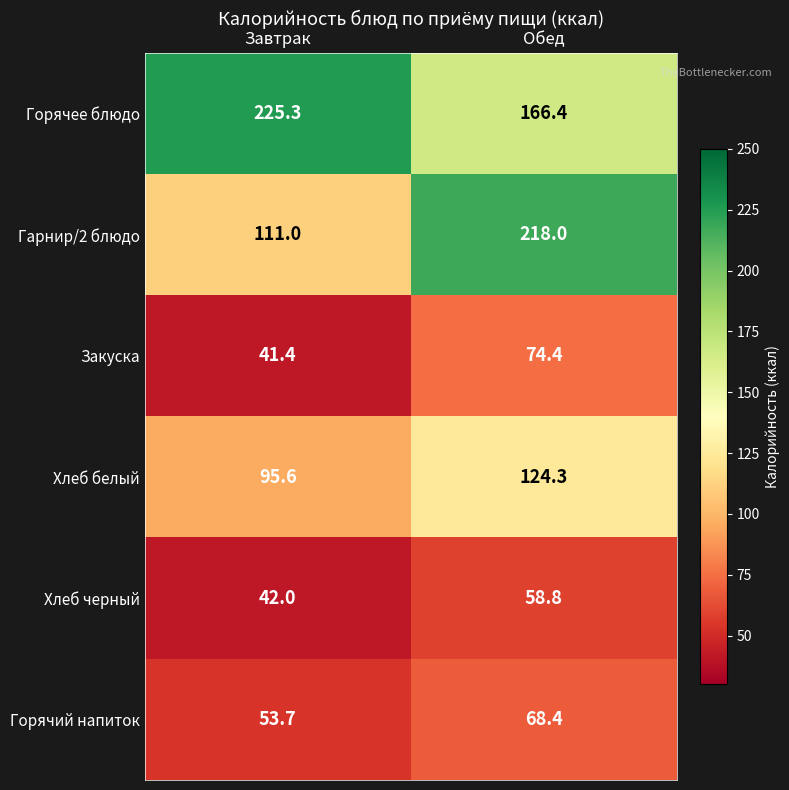

The value of Закуска at Завтрак is 55.5. True or false?

False